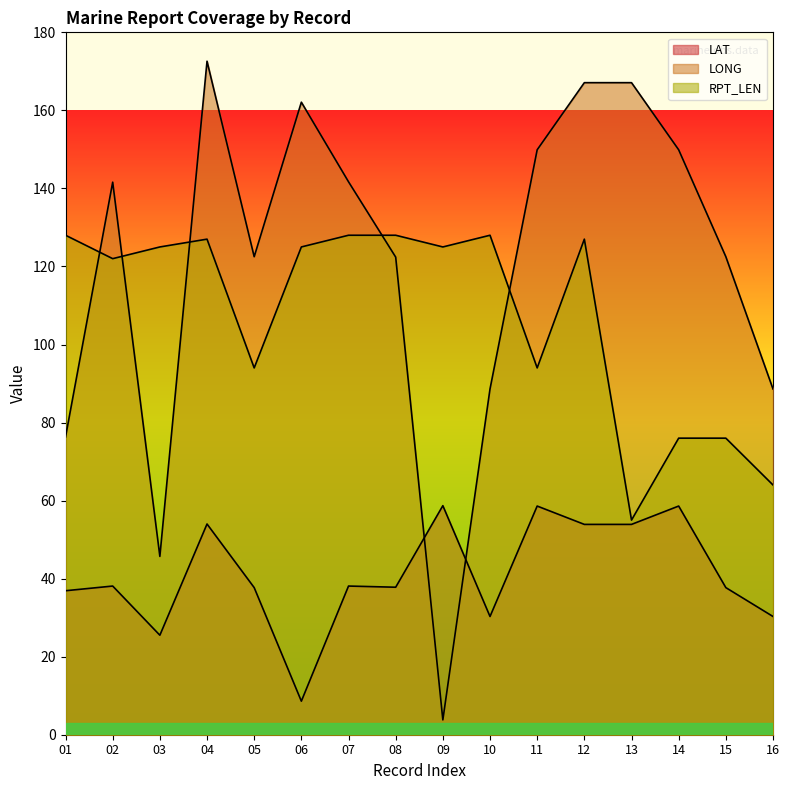

How many interior local valleys does the LONG series have?

3